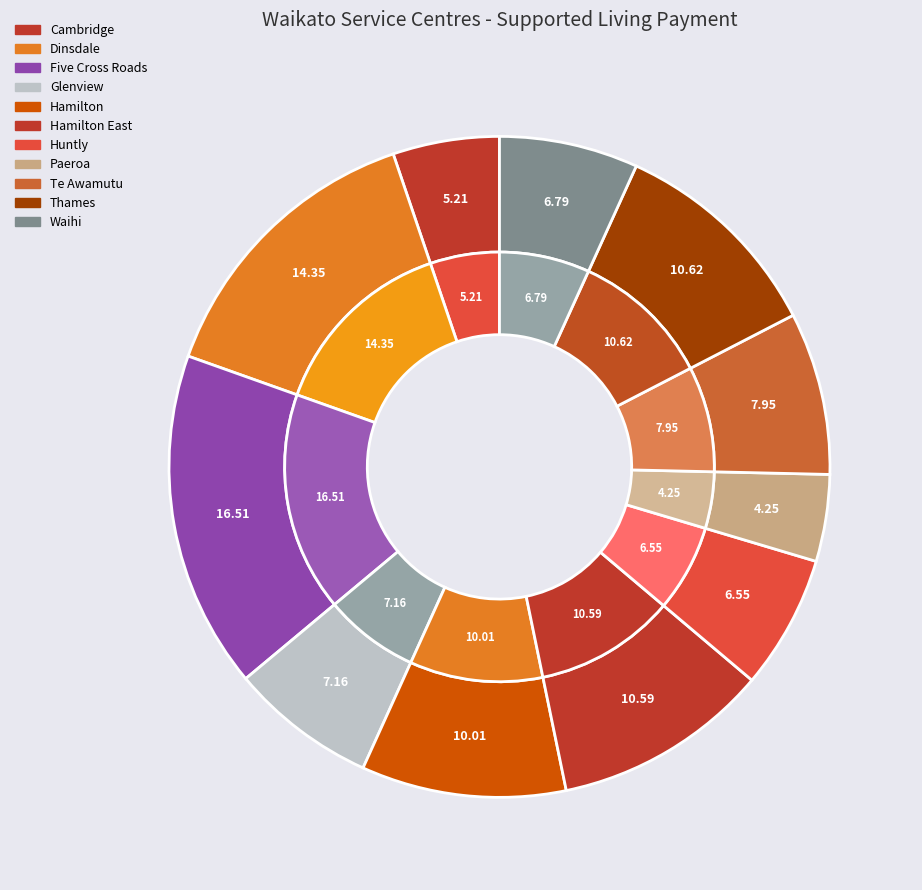

How many segments does this pie chart have?

11